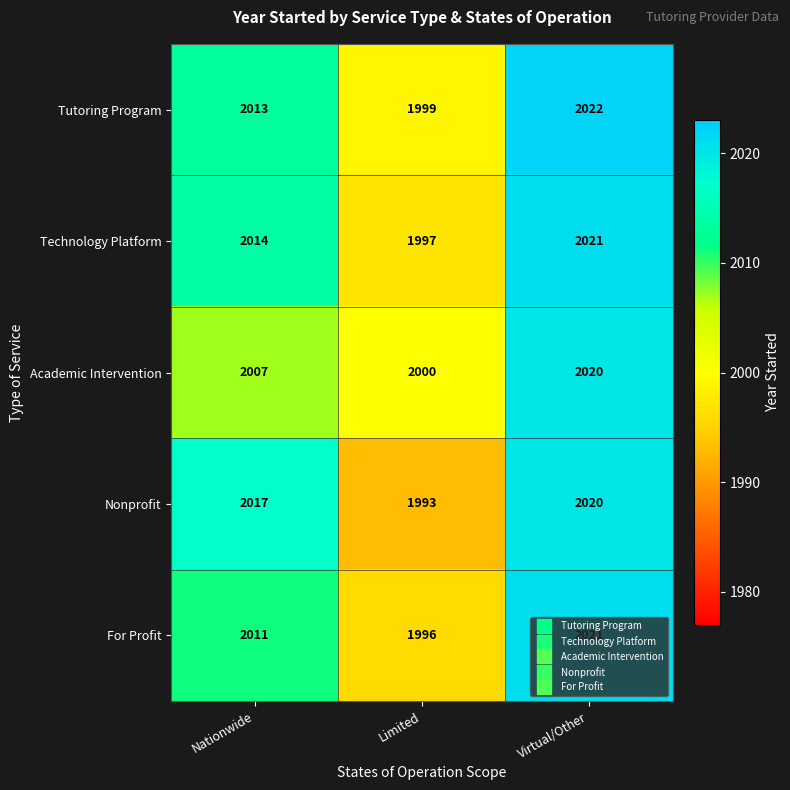

What is the approximate value of Technology Platform at Virtual/Other?

2021